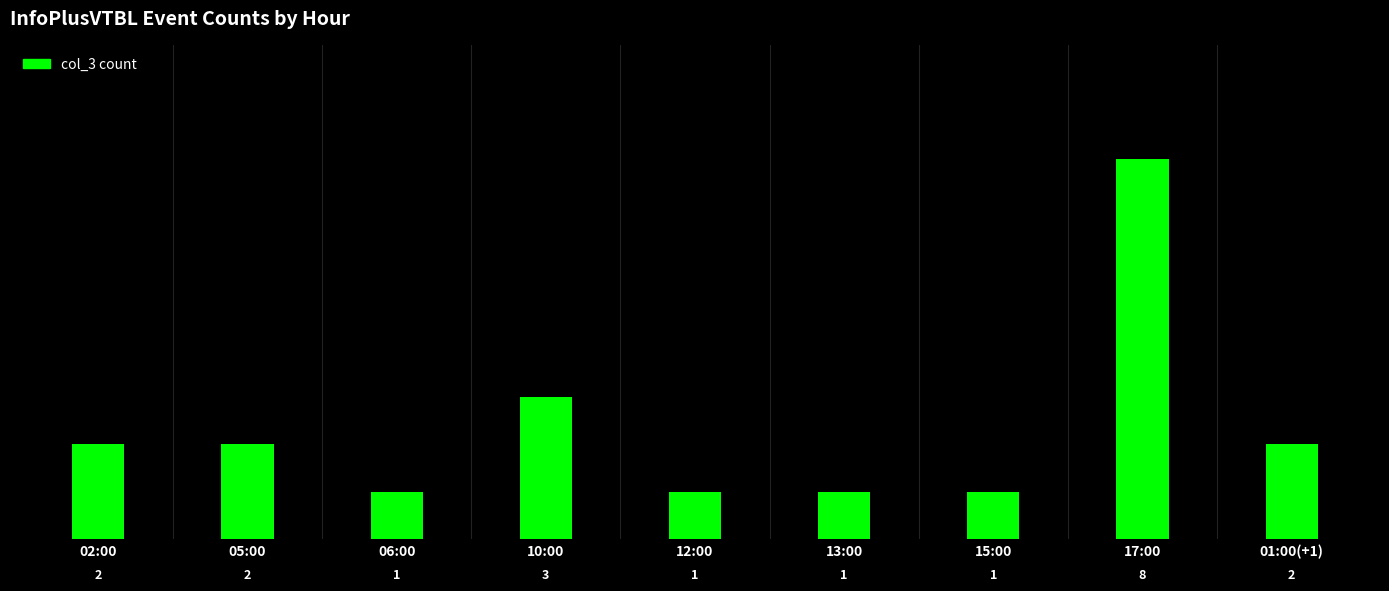

What is the sum of the values at 10:00 and 02:00?

5